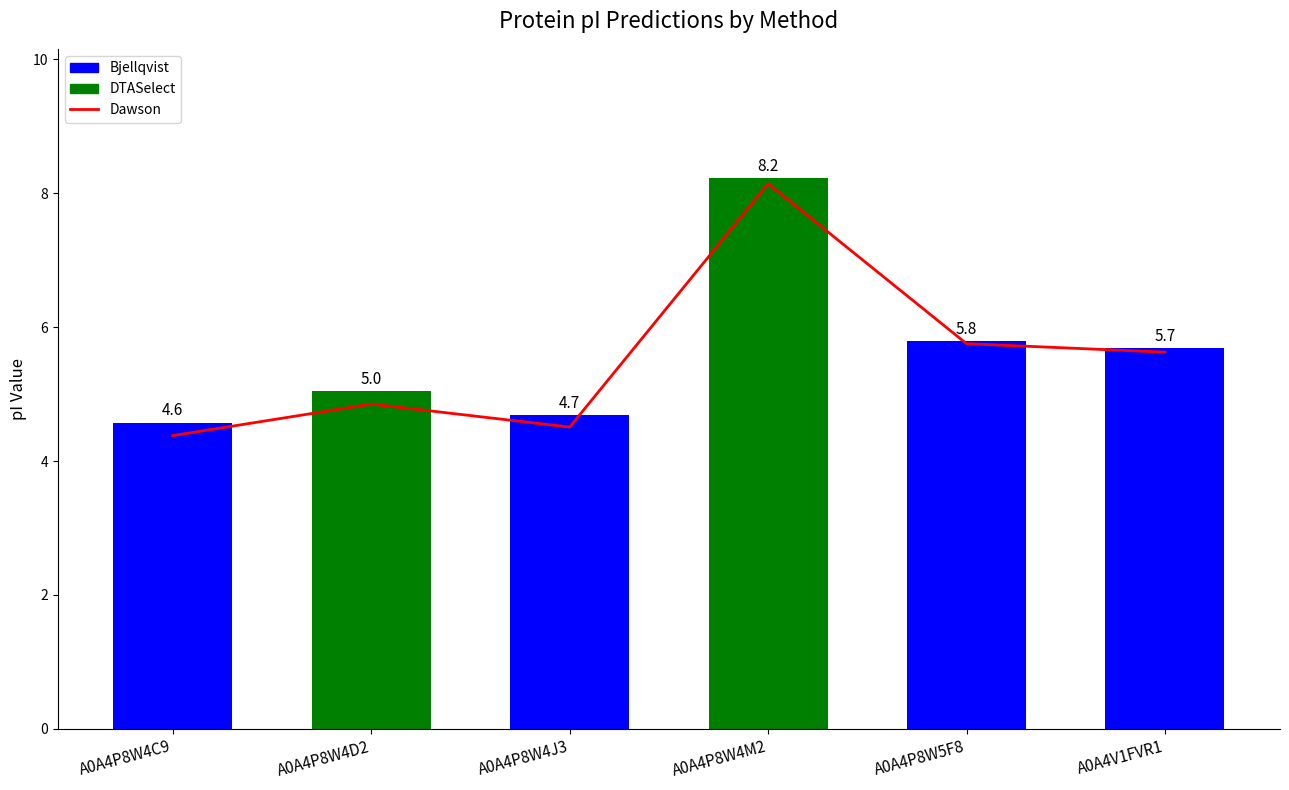

The chart shows a value of 5.6 at A0A4V1FVR1. True or false?

True